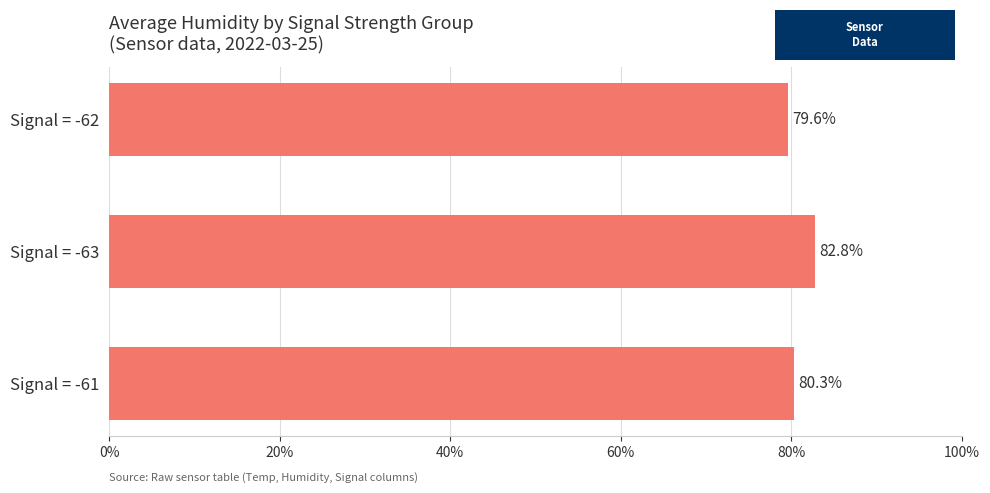

List the labels in order of value, smallest first.

Signal = -62, Signal = -61, Signal = -63